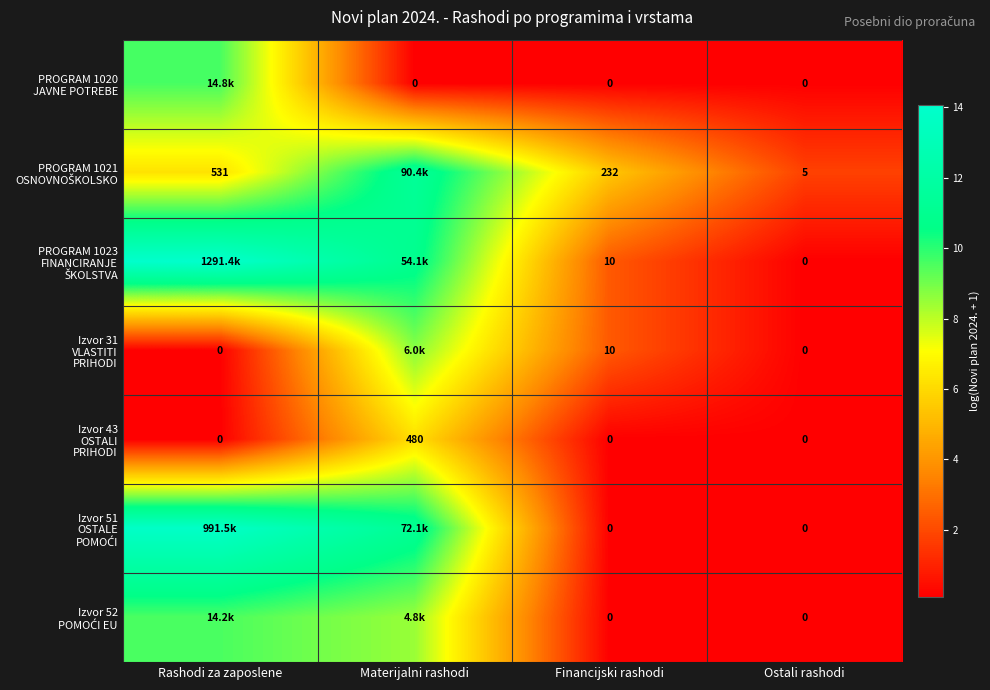

The value of PROGRAM 1021 OSNOVNOŠKOLSKO at Ostali rashodi is 1.8. True or false?

True